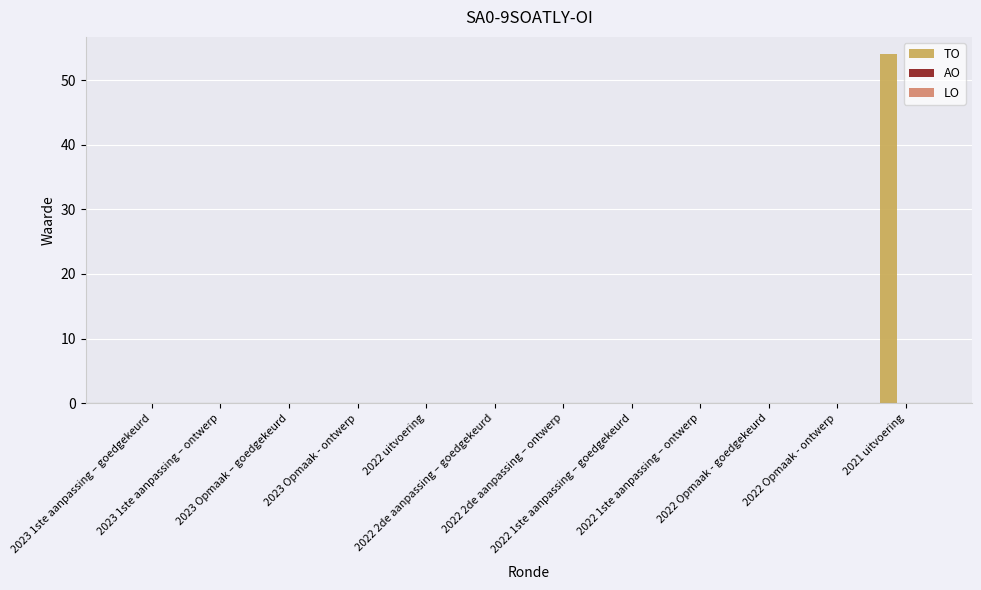

Count the number of categories in the chart.

12